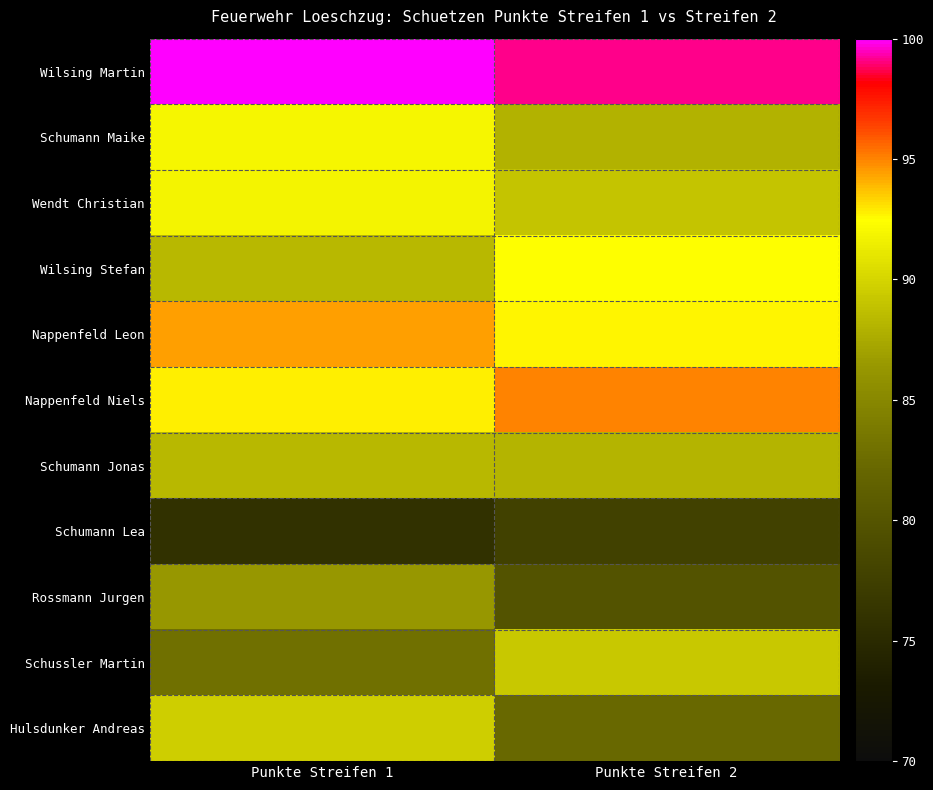

At which category is the sum across all series the highest?

Punkte Streifen 1